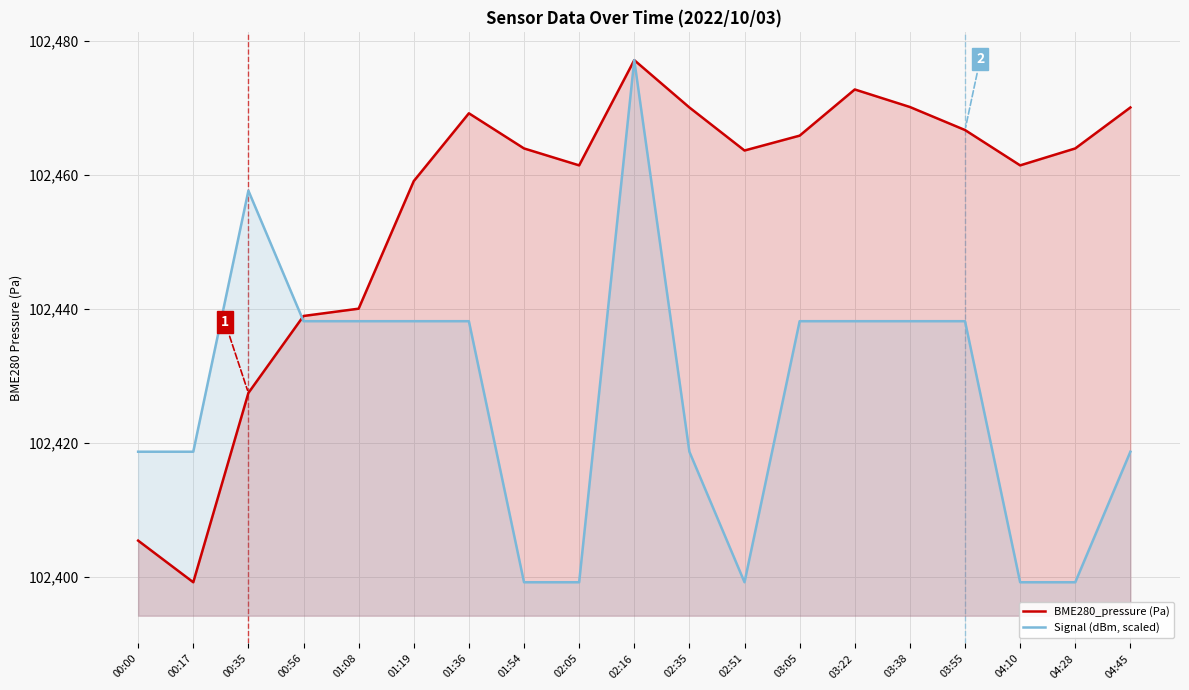

Rank the series by their maximum value, from lowest to highest.

BME280_pressure (Pa), Signal (dBm, scaled)